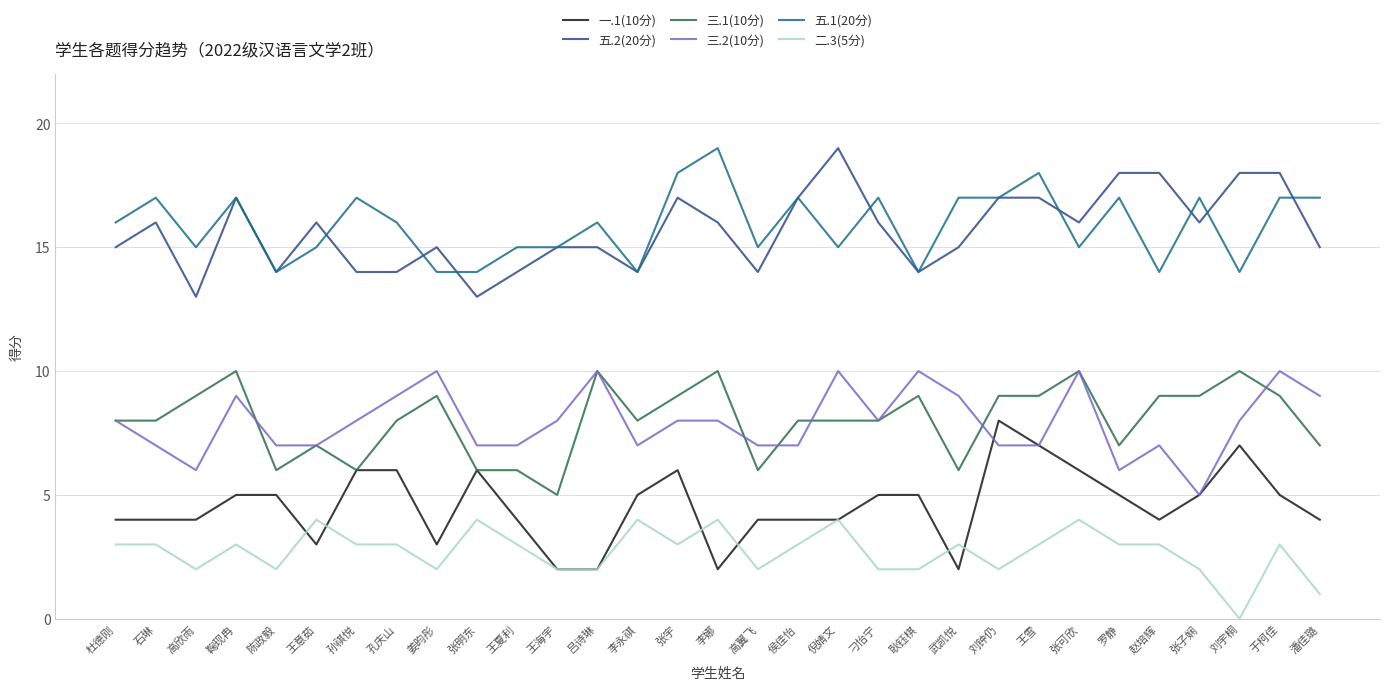

Does the chart have visible grid lines?

Yes